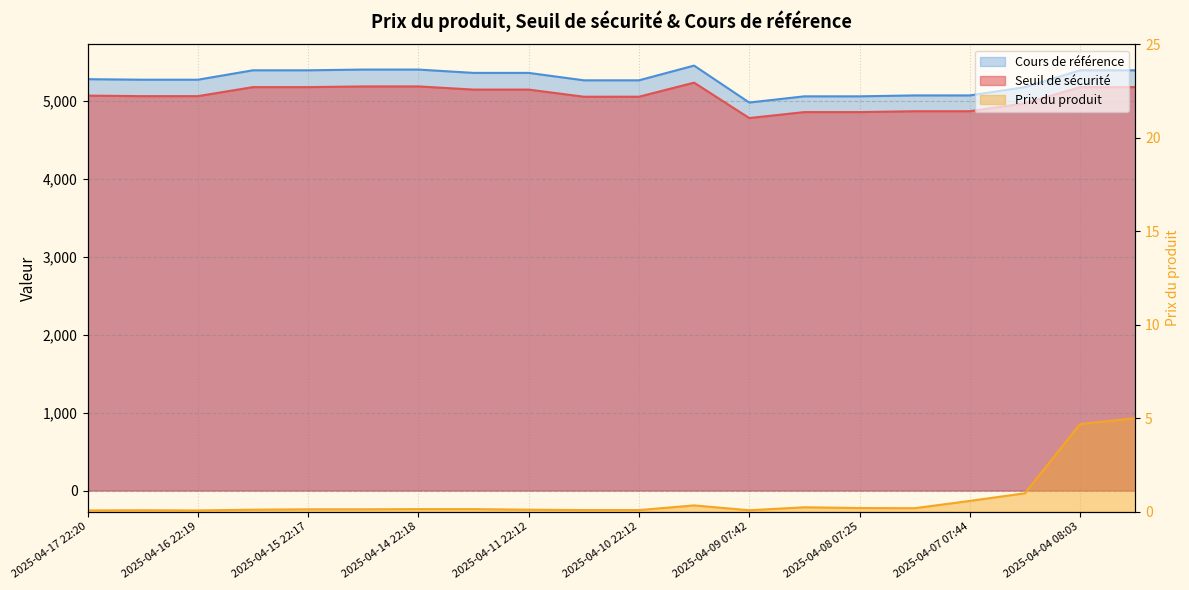

What position from the left is 2025-04-10 07:44?

12